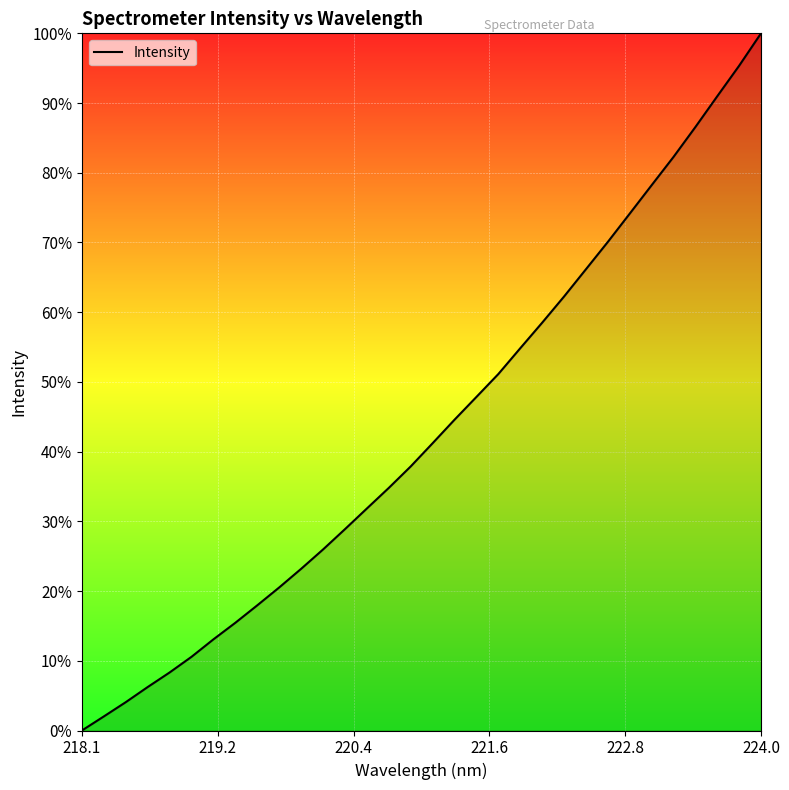

Reading left to right, what are all the values shown in this chart?

0.0	2.0	4.1	6.2	8.3	10.6	13.1	15.5	18.0	20.5	23.2	26.0	28.9	31.8	34.8	37.9	41.2	44.6	47.8	51.1	54.8	58.5	62.2	66.2	70.1	74.1	78.2	82.3	86.6	91.0	95.4	100.0